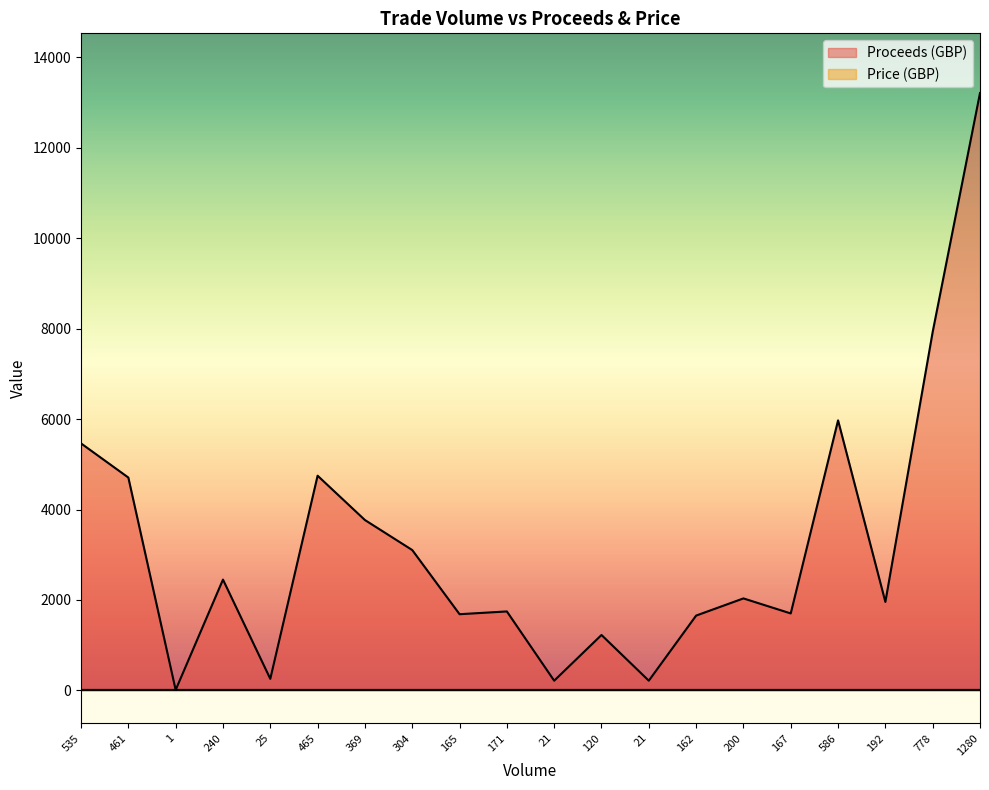

True or false: Price (GBP) and Proceeds (GBP) intersect in this chart.

False